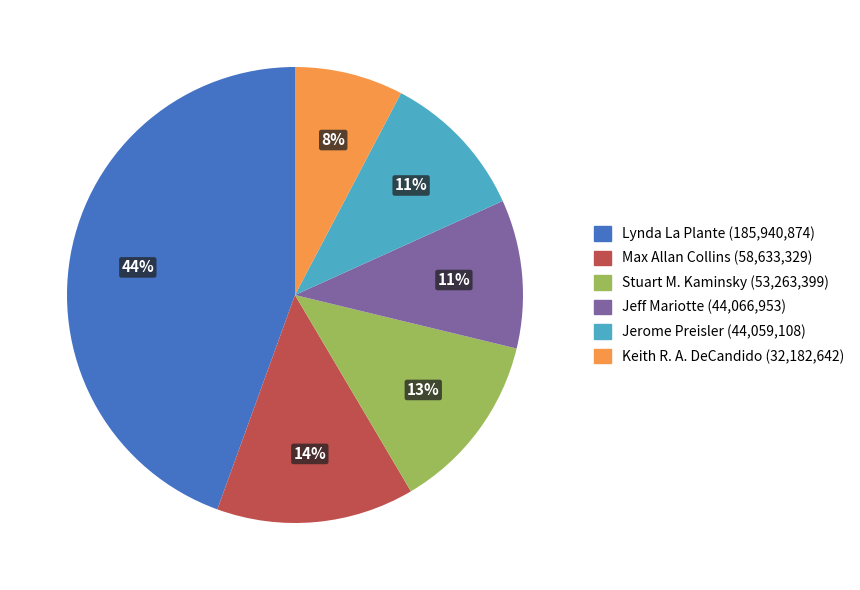

Is there any slice that represents more than half of the pie?

No